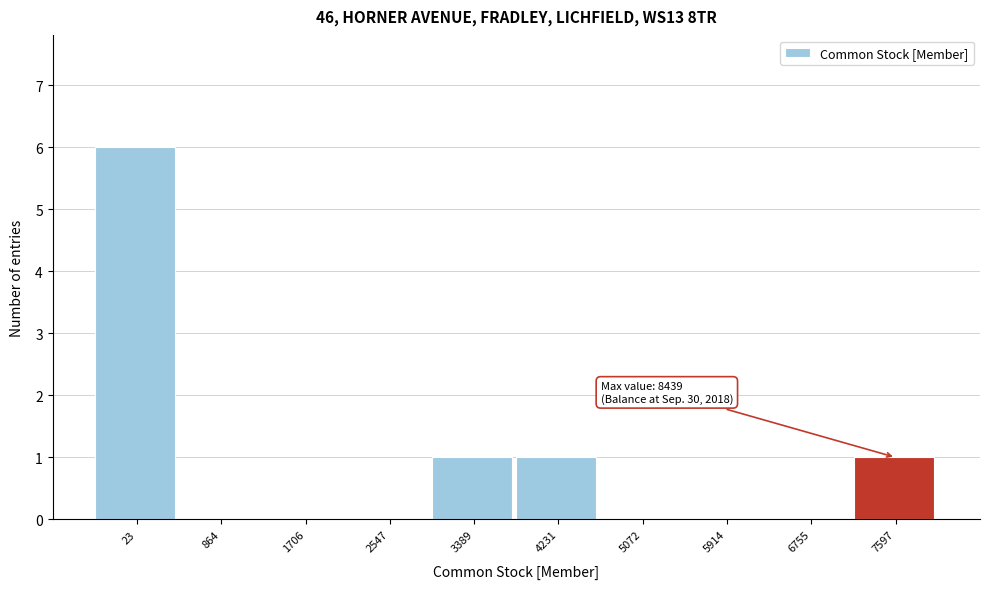

Reading left to right, list all the values displayed in this chart.

23=6	864=0	1706=0	2547=0	3389=1	4231=1	5072=0	5914=0	6755=0	7597=1